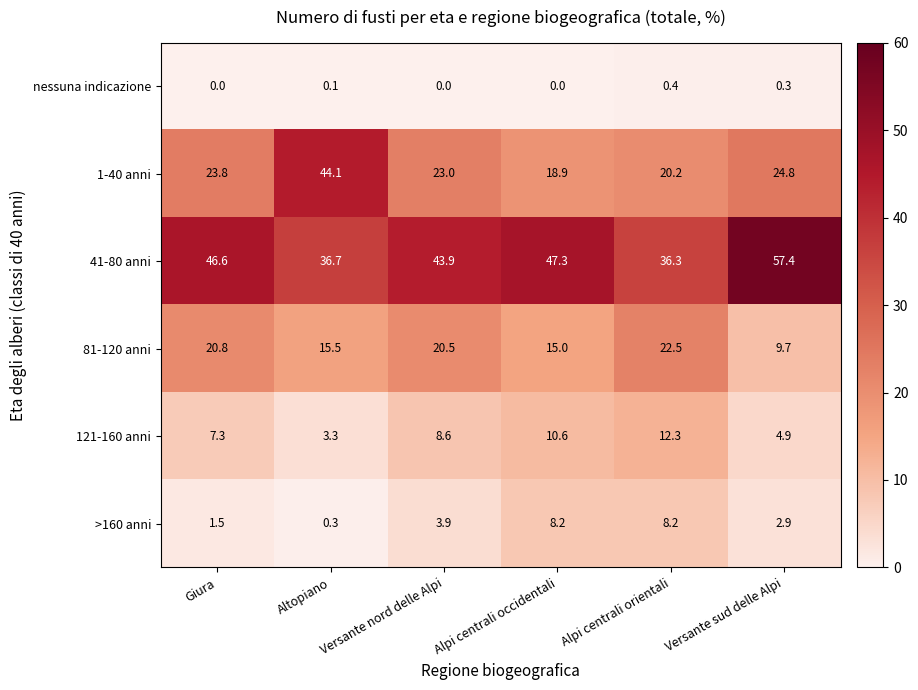

Between Alpi centrali orientali and Versante sud delle Alpi, which series saw the biggest shift?

41-80 anni